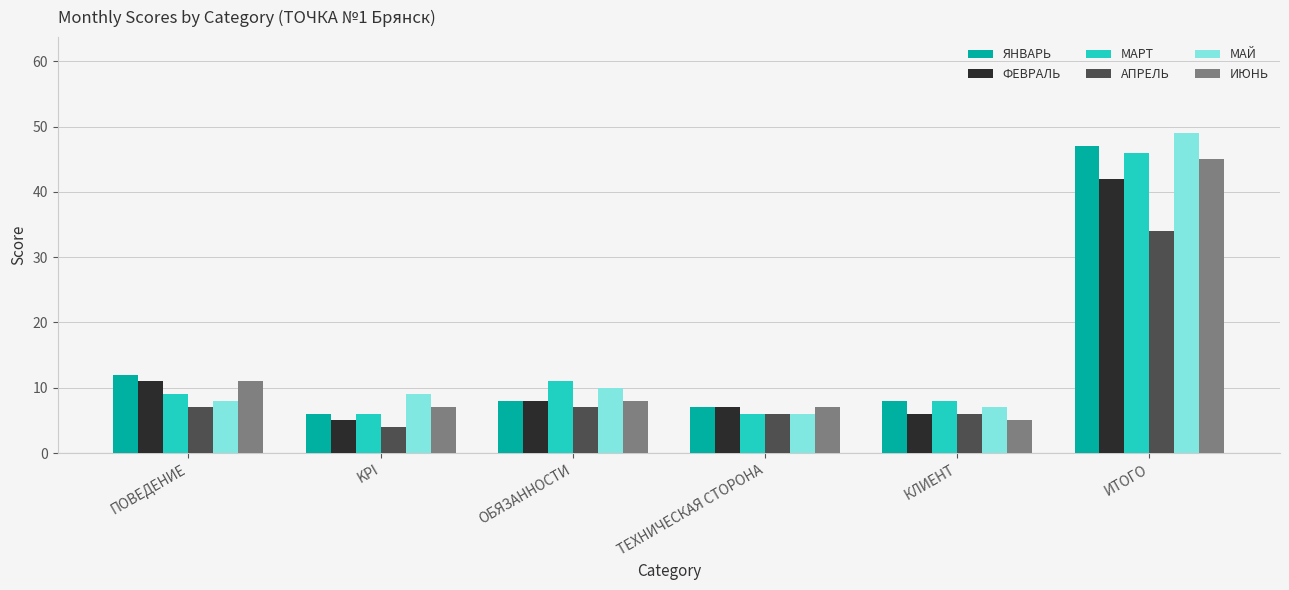

Read the МАЙ value at КЛИЕНТ, to the nearest 5.

5